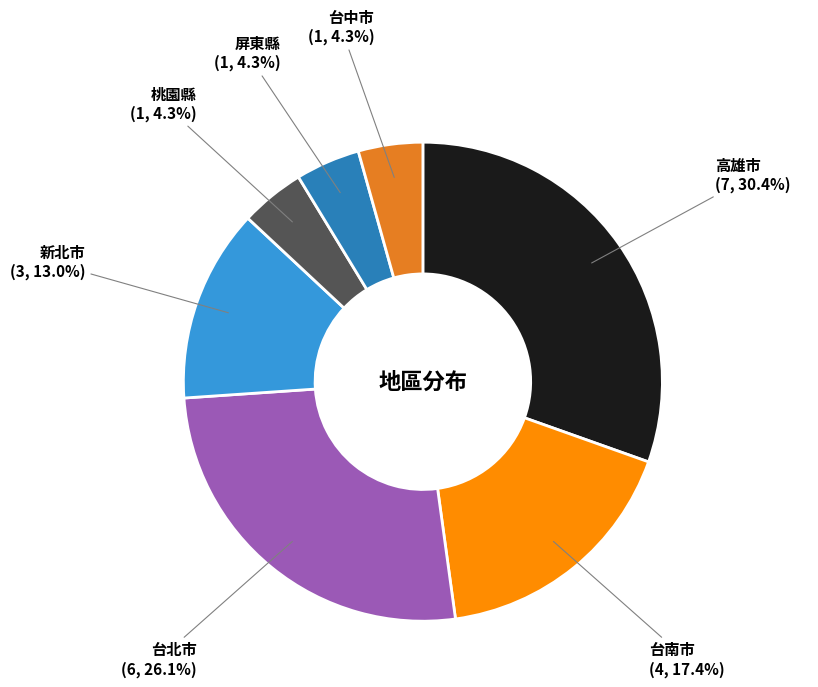

Which slice is the largest?

高雄市